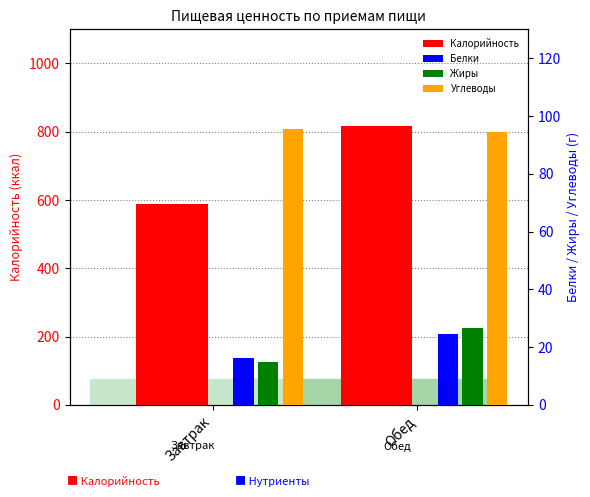

Rank the series at Завтрак from lowest to highest value.

Жиры, Белки, Углеводы, Калорийность